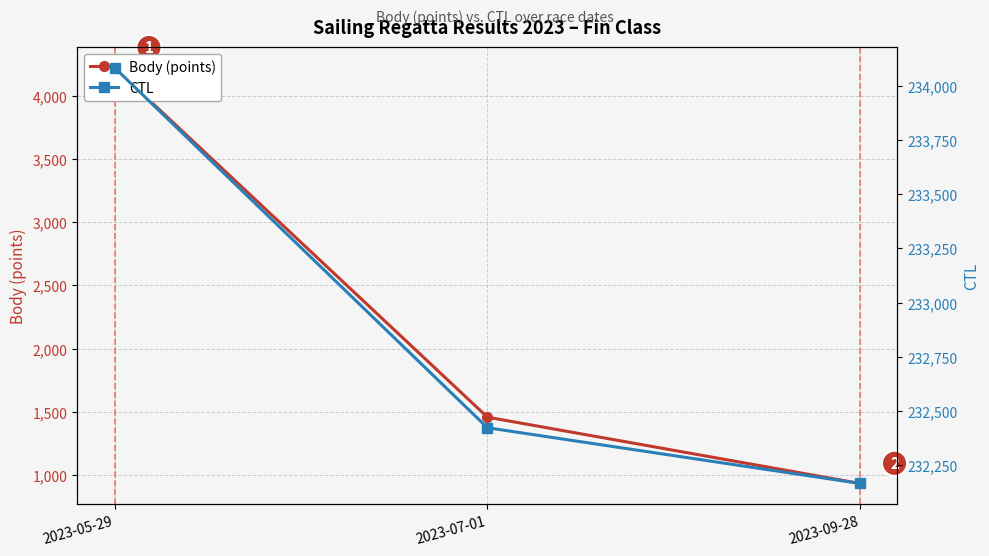

How many categories are shown in the chart?

3